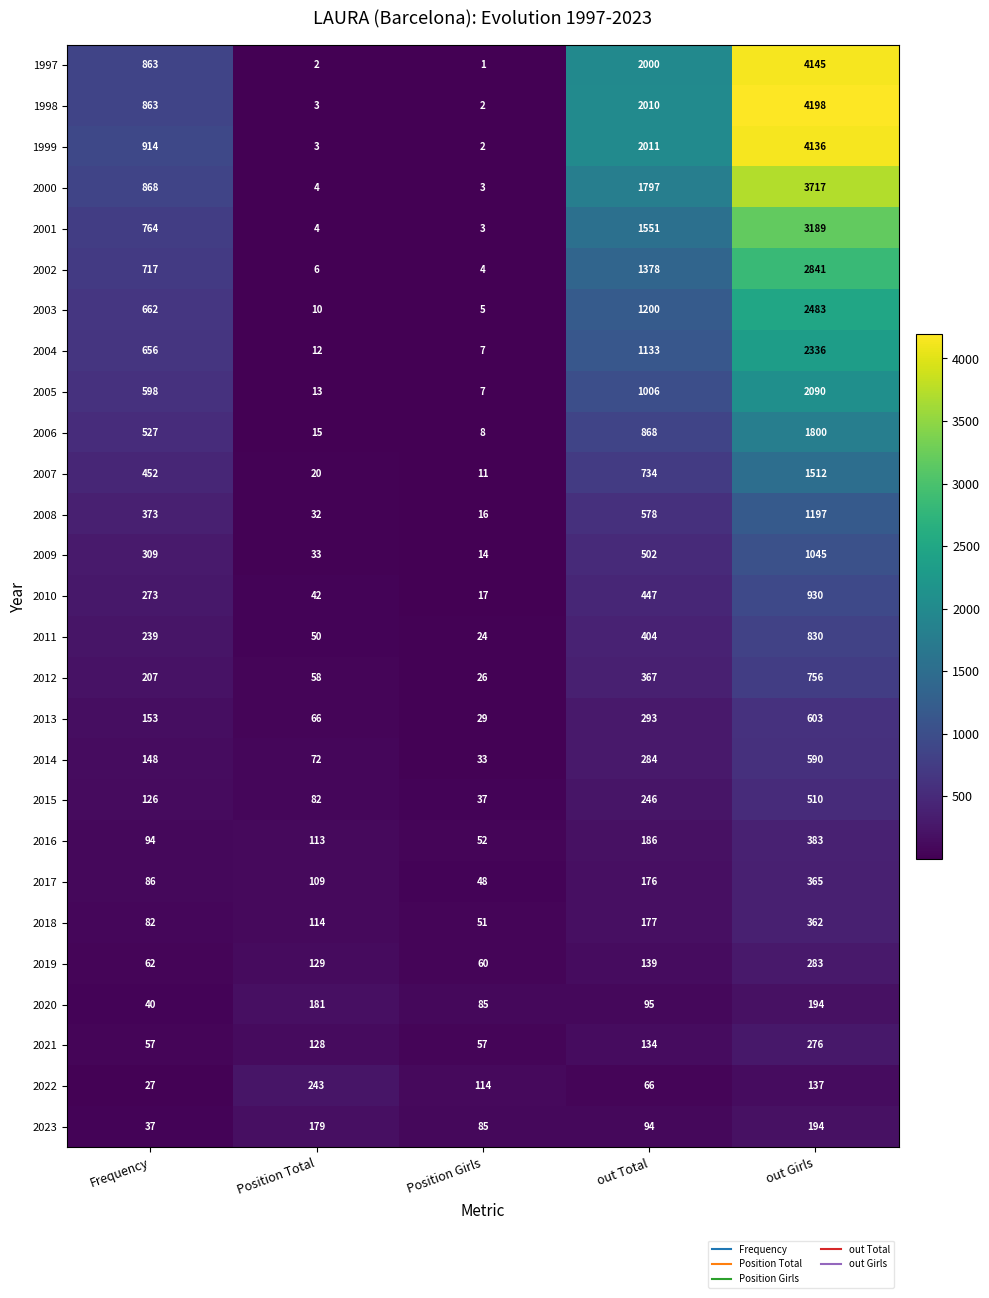

Rank the series at out Total from lowest to highest value.

2022, 2023, 2020, 2021, 2019, 2017, 2018, 2016, 2015, 2014, 2013, 2012, 2011, 2010, 2009, 2008, 2007, 2006, 2005, 2004, 2003, 2002, 2001, 2000, 1997, 1998, 1999